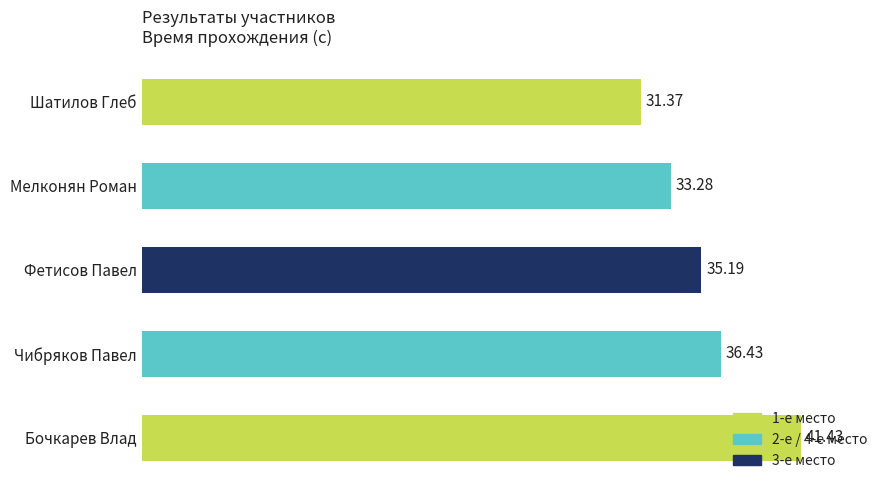

List the labels in order of value, smallest first.

Шатилов Глеб, Мелконян Роман, Фетисов Павел, Чибряков Павел, Бочкарев Влад